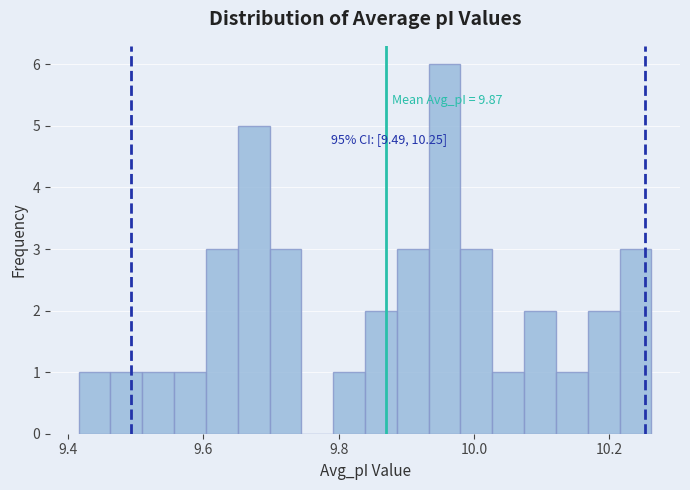

Around what value on the x-axis is the tallest bar? Give the approximate position of its centre, as read against the axis.

9.96